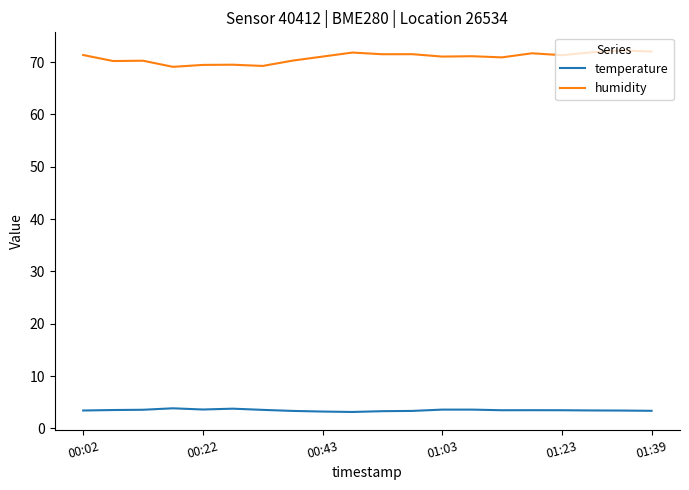

True or false: humidity and temperature intersect in this chart.

False